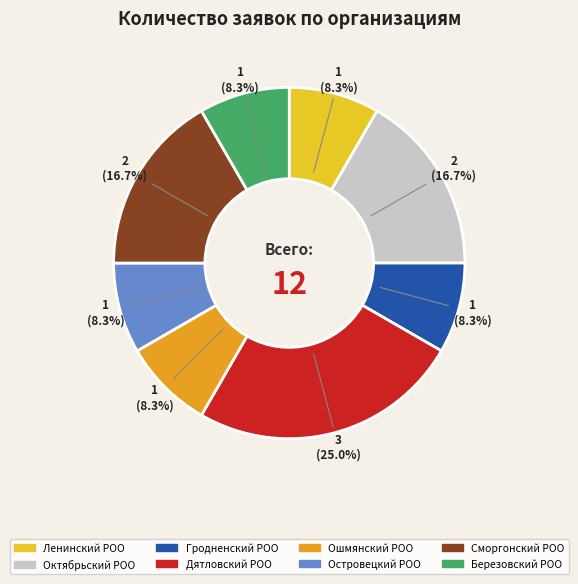

What percentage do Дятловский РОО and Ошмянский РОО together represent?

33.3%